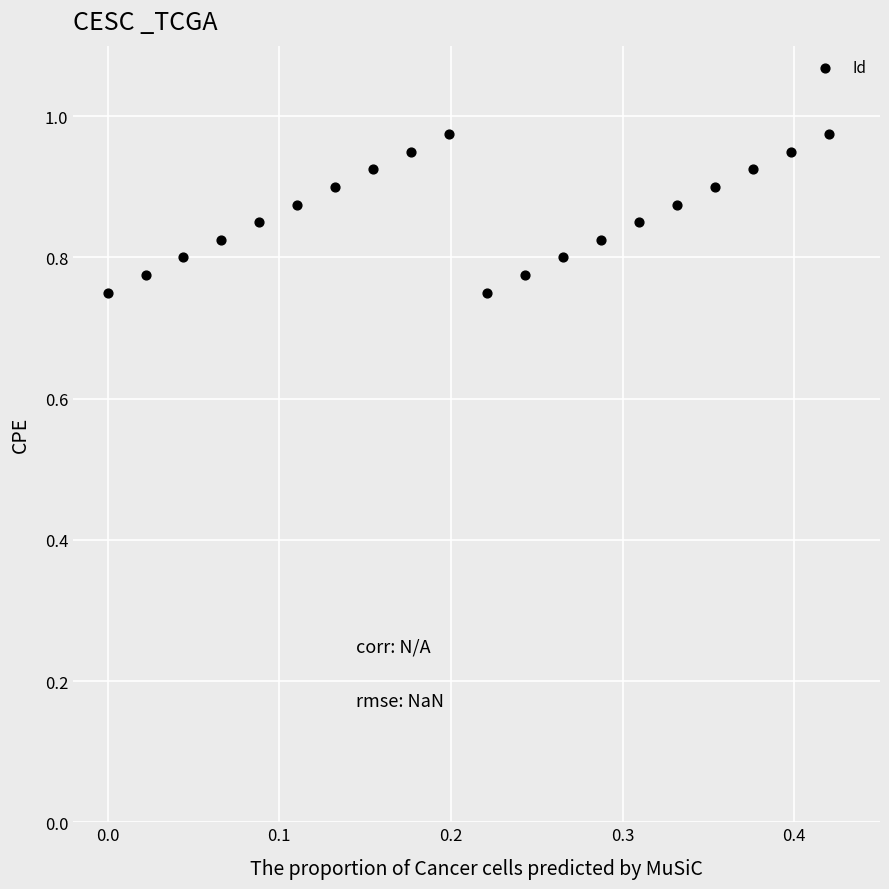

What is the range of X values (max minus min)?

0.4